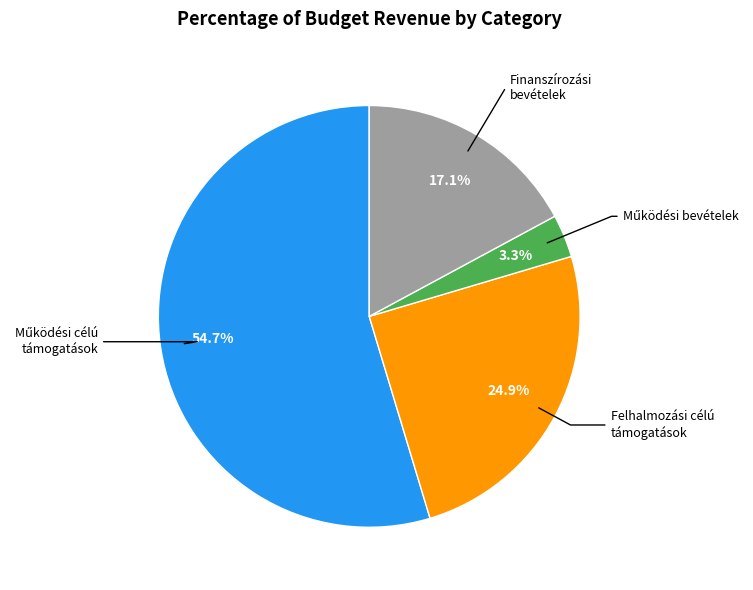

To the nearest percent, what is the difference between the largest and smallest slice percentages?

51%